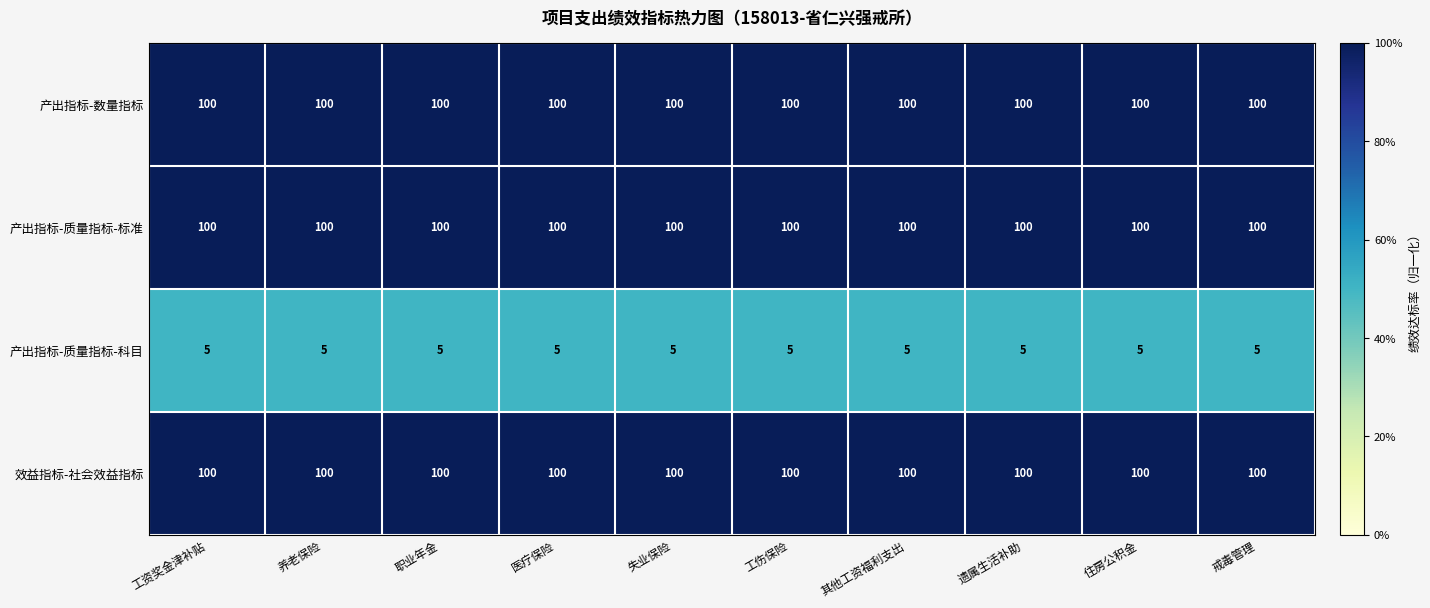

What is the minimum value shown in the chart?

5